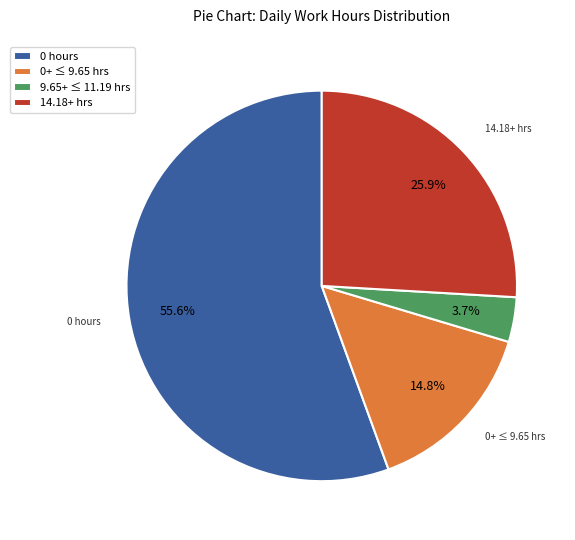

How many slices are in this pie chart?

4